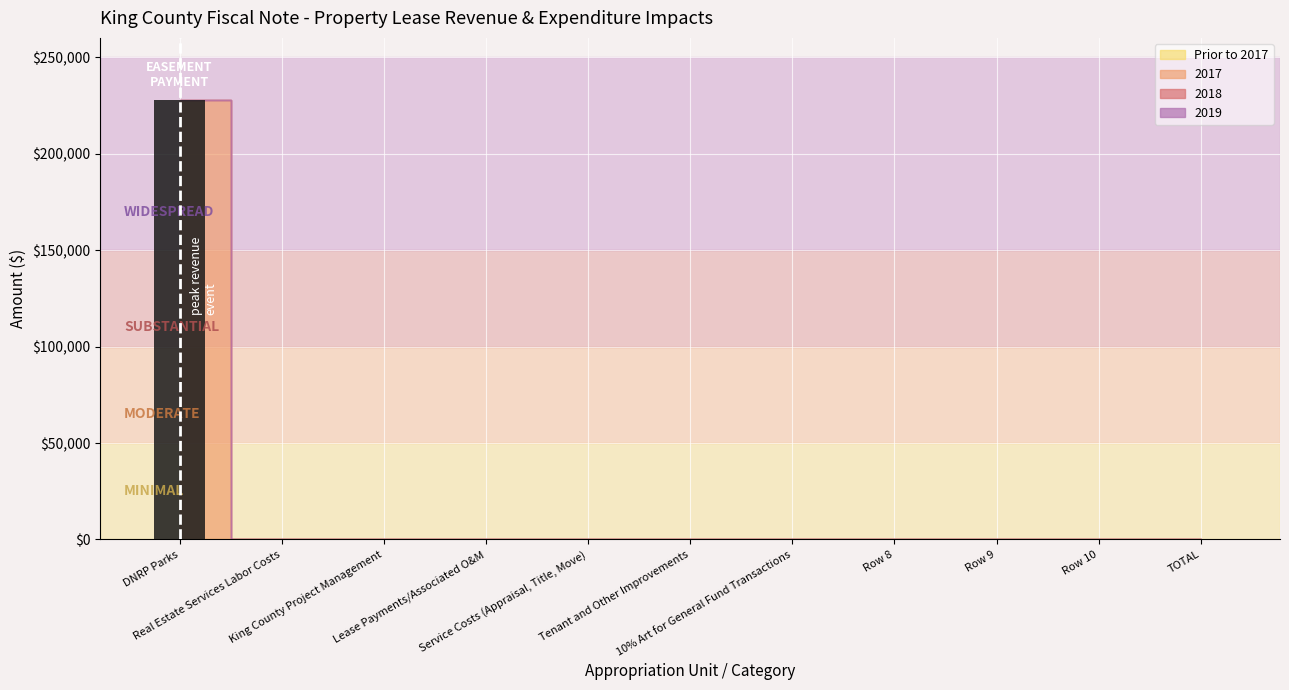

What is the maximum value shown in the chart?

228000